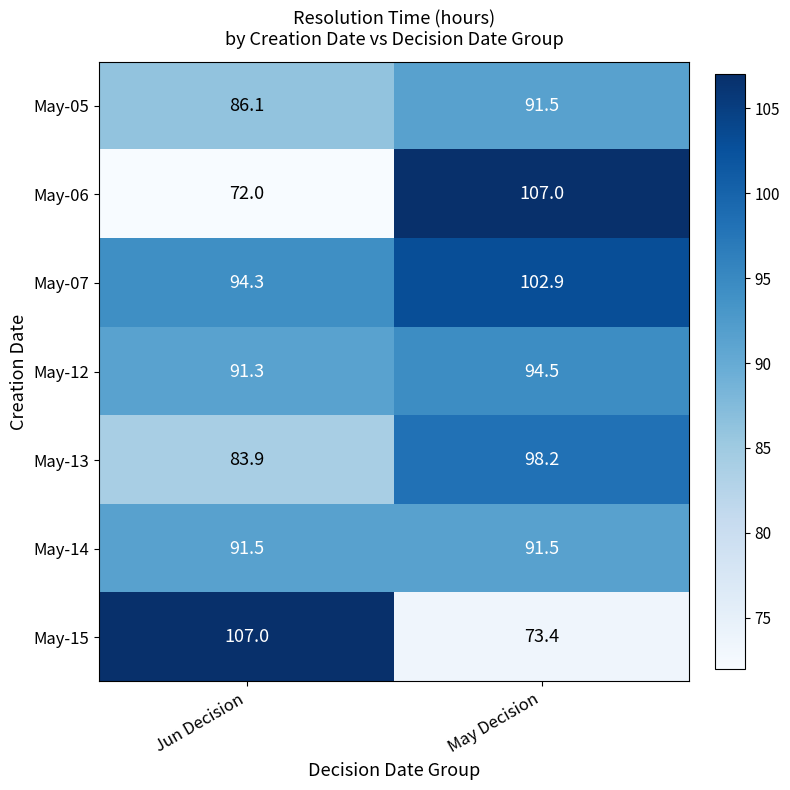

What is the average value of the May-13 series?

91.1